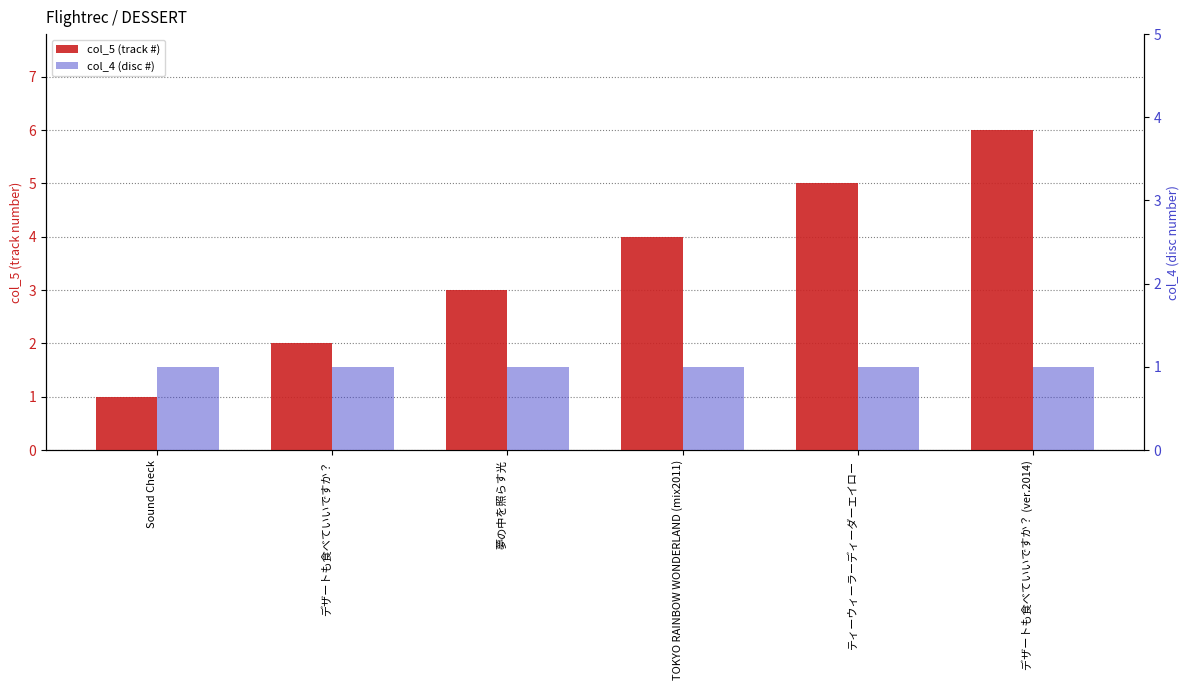

What is the difference between the second highest and minimum values in the col_5 (track #) series?

4